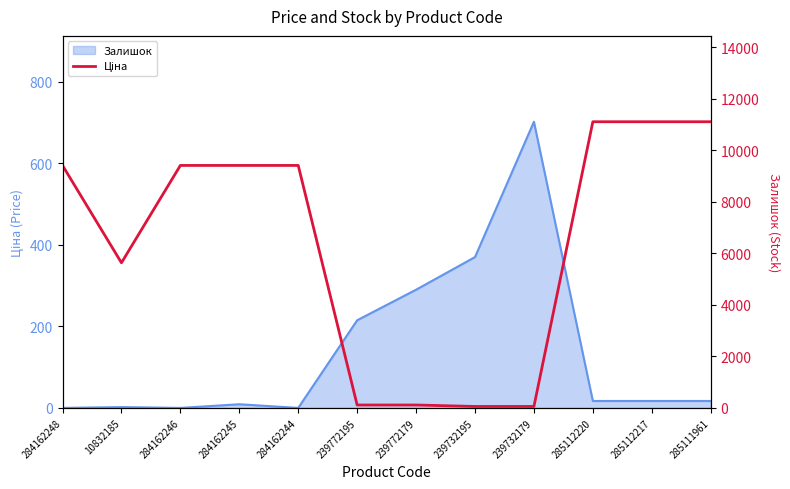

The chart shows a value of 86.0 at 239732195. True or false?

False